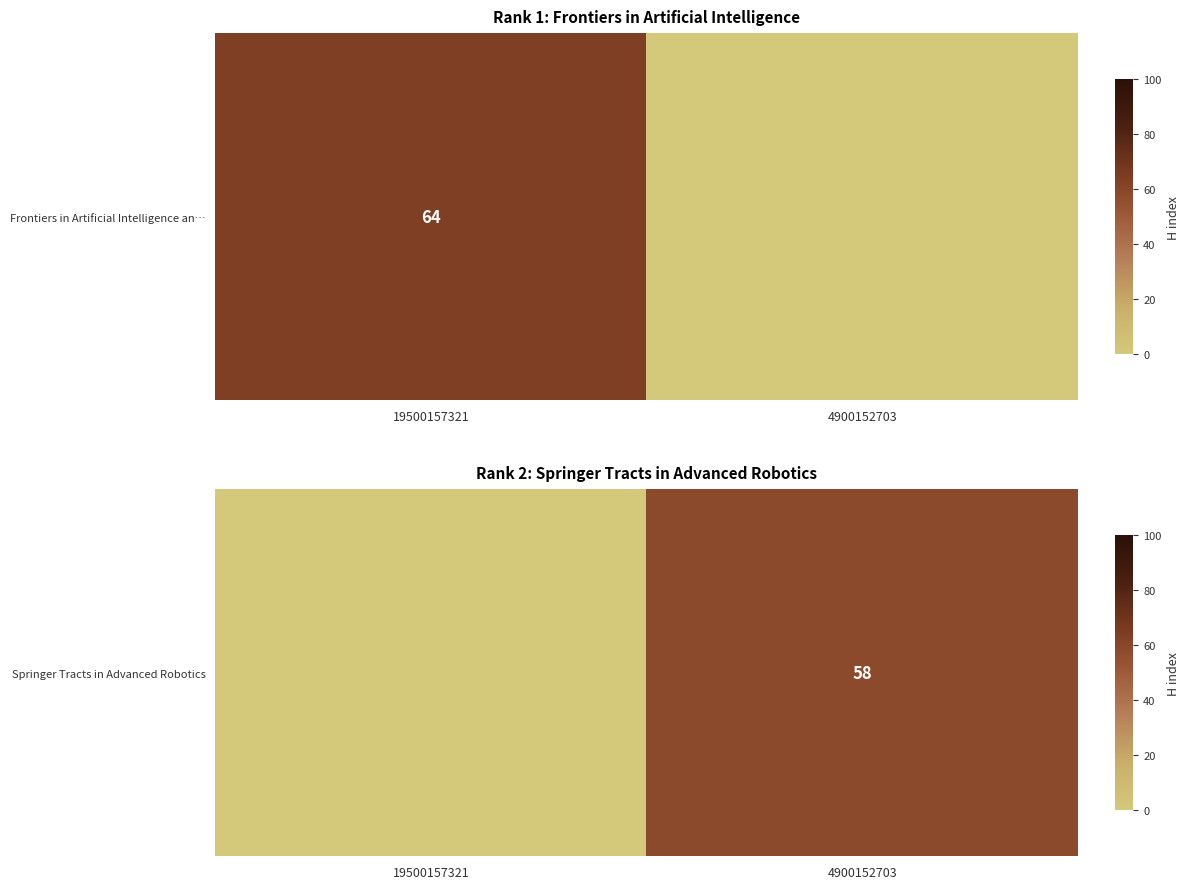

What value does the data have at 4900152703?

58